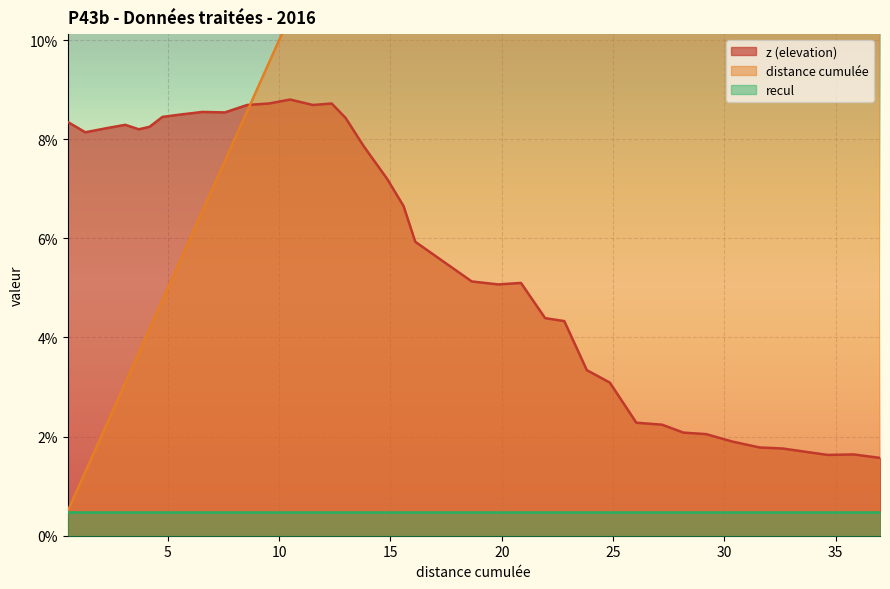

What is the minimum value for z (elevation)?

1.6